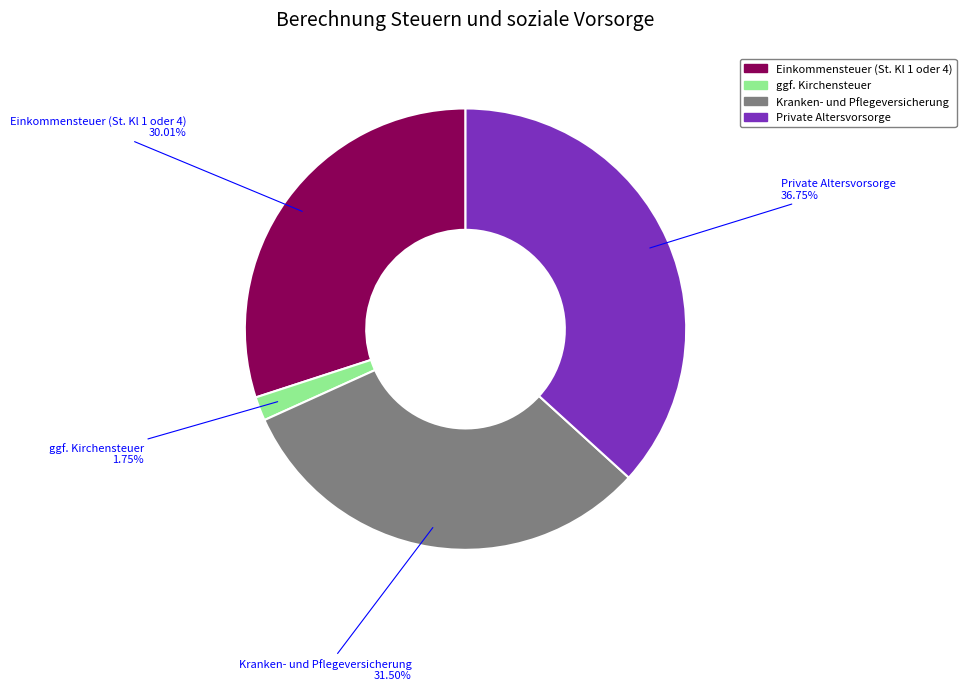

To the nearest percent, what is the average slice percentage?

25%